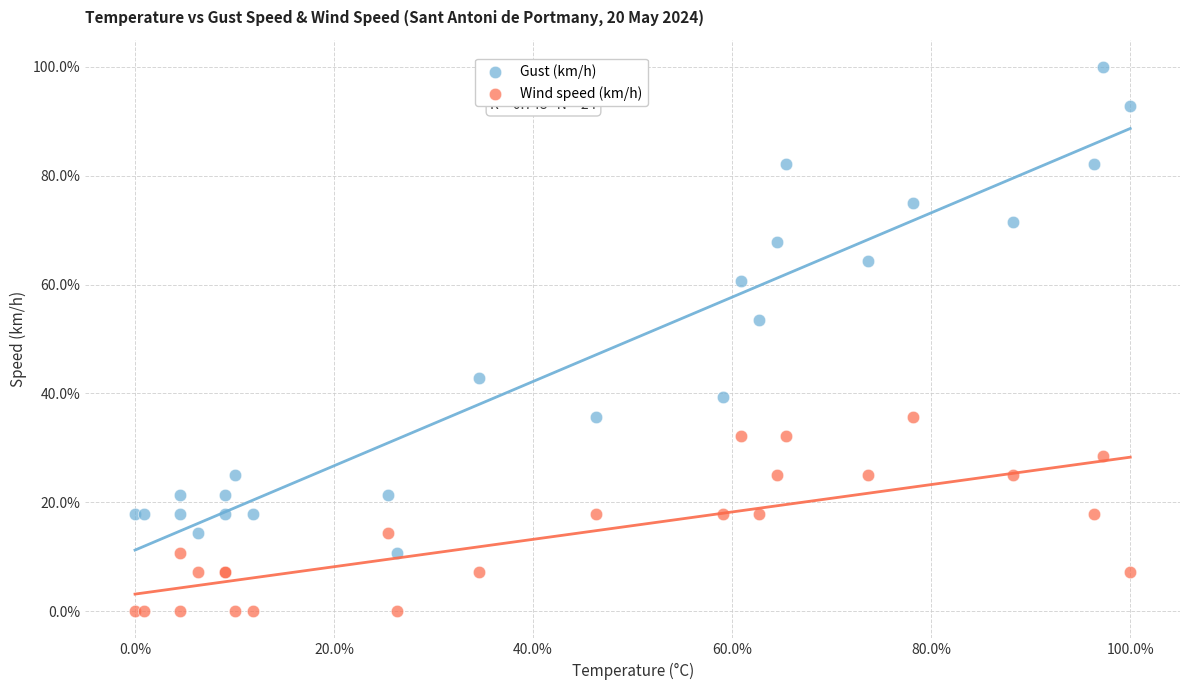

Which series has the widest spread of Y values?

Gust (km/h)